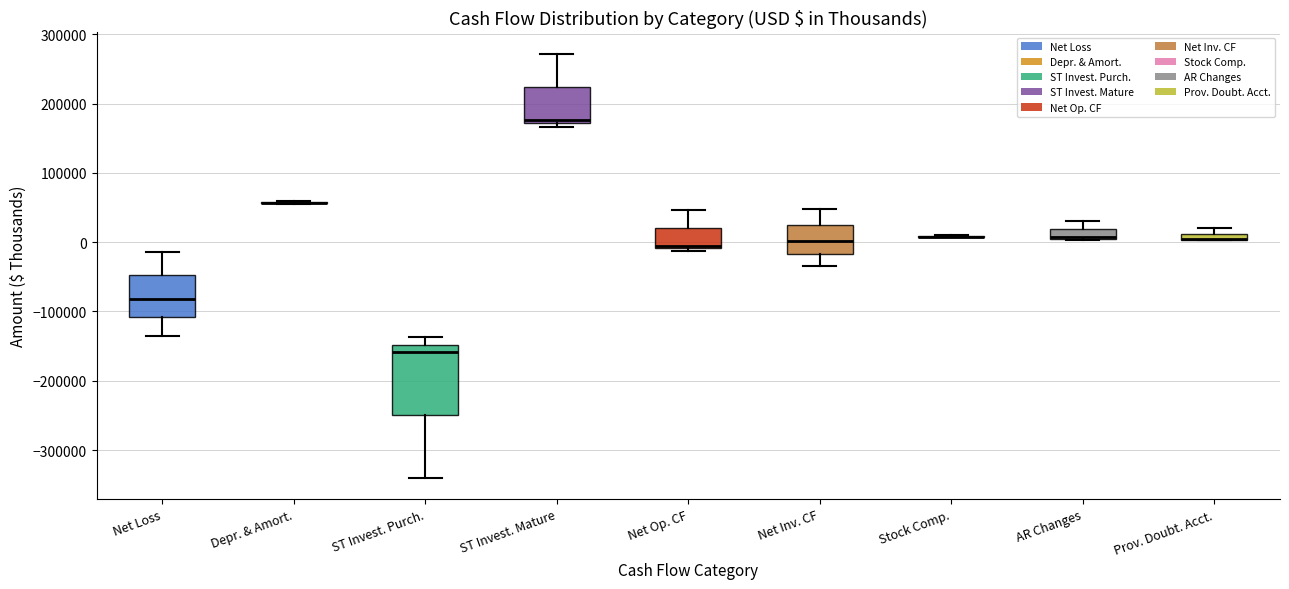

Comparing the boxes themselves (not the whiskers), which one is the tallest?

ST Invest. Purch.